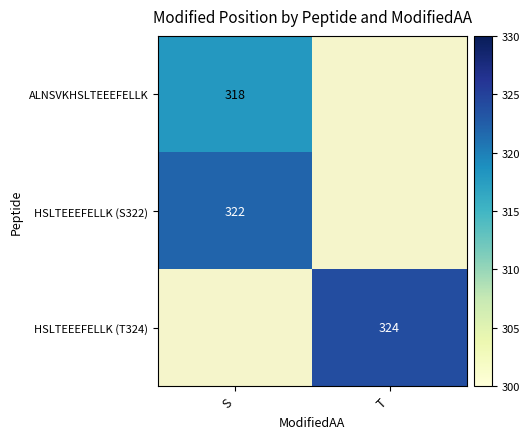

The value of HSLTEEEFELLK (S322) at S is 144. True or false?

False